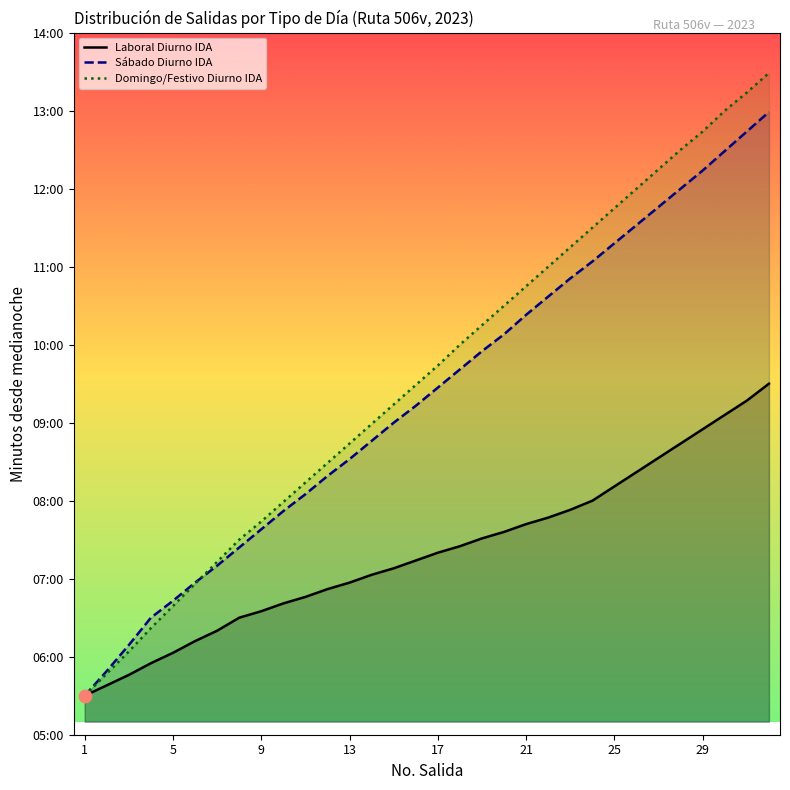

Which series has the widest spread of Y values?

Domingo/Festivo Diurno IDA